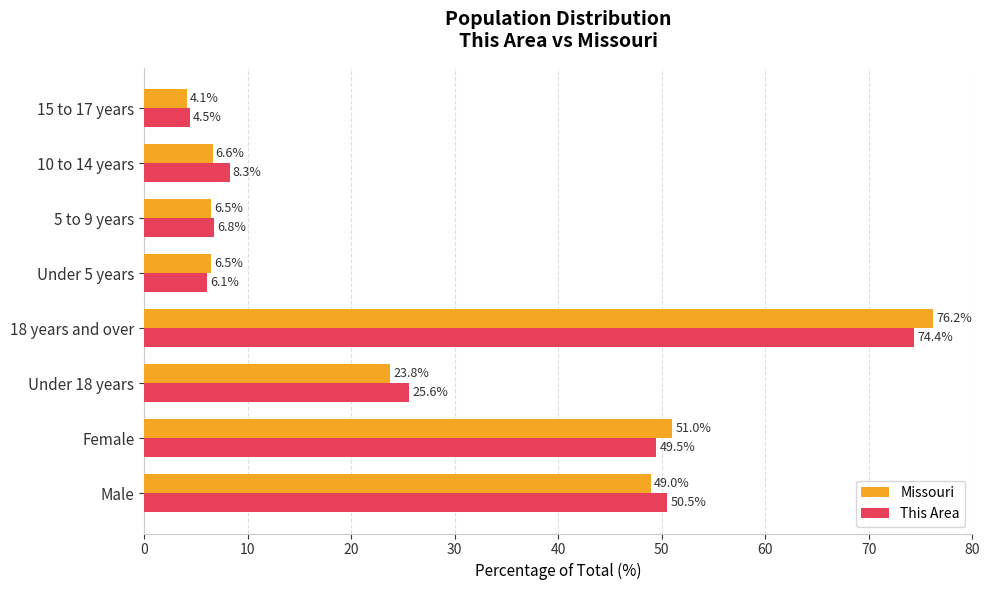

The Missouri series shows 2.0 at 5 to 9 years. True or false?

False